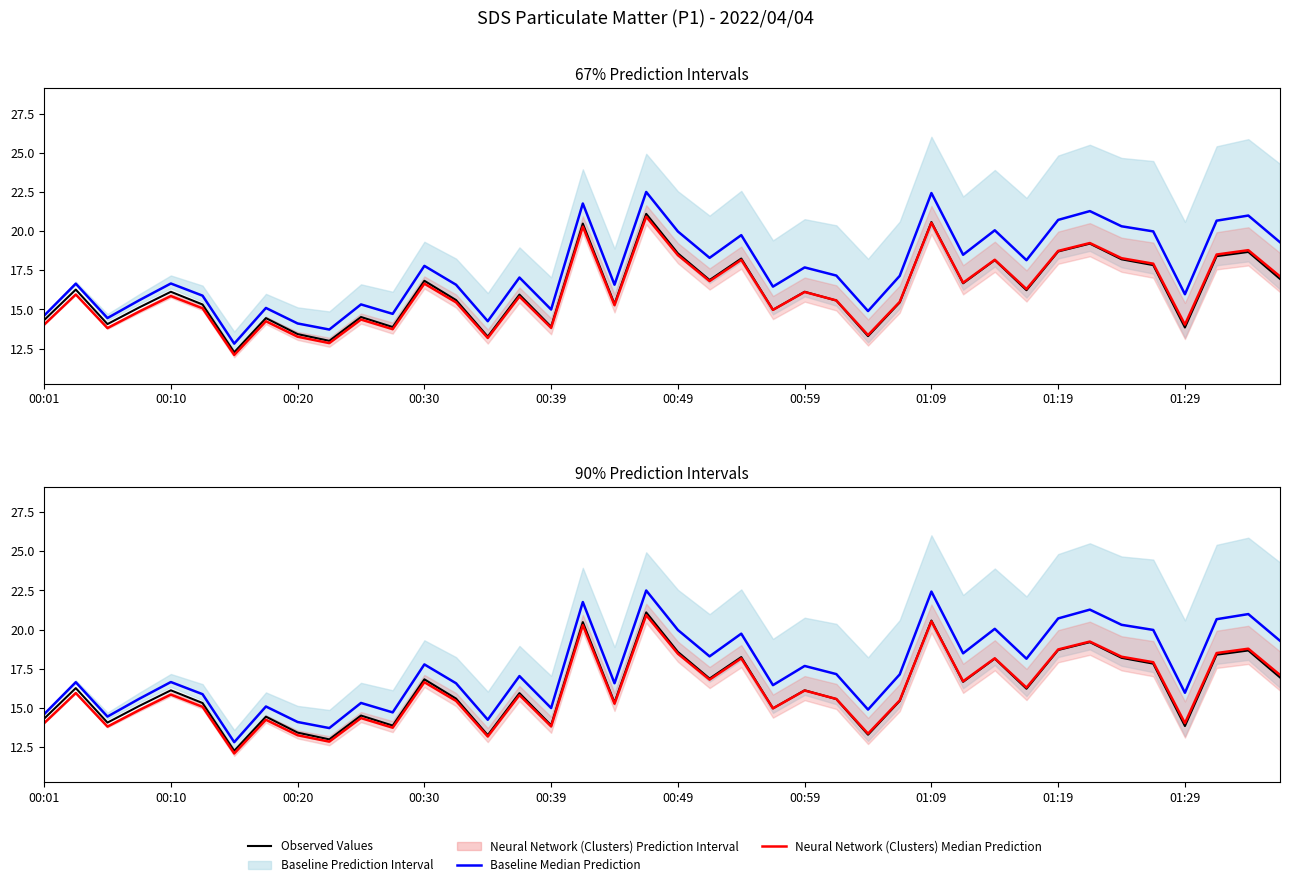

Is this an area chart (filled region under the line)?

No